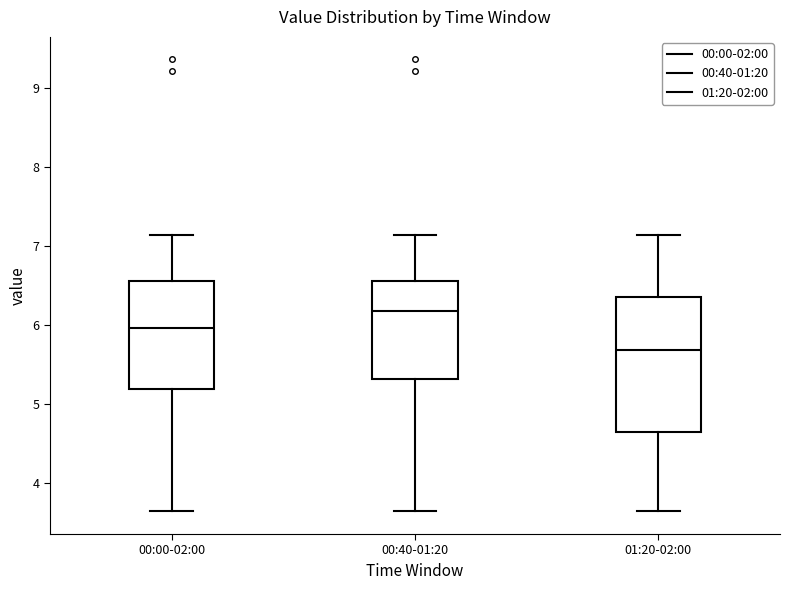

Which box is the tallest, from its lower edge to its upper edge?

01:20-02:00